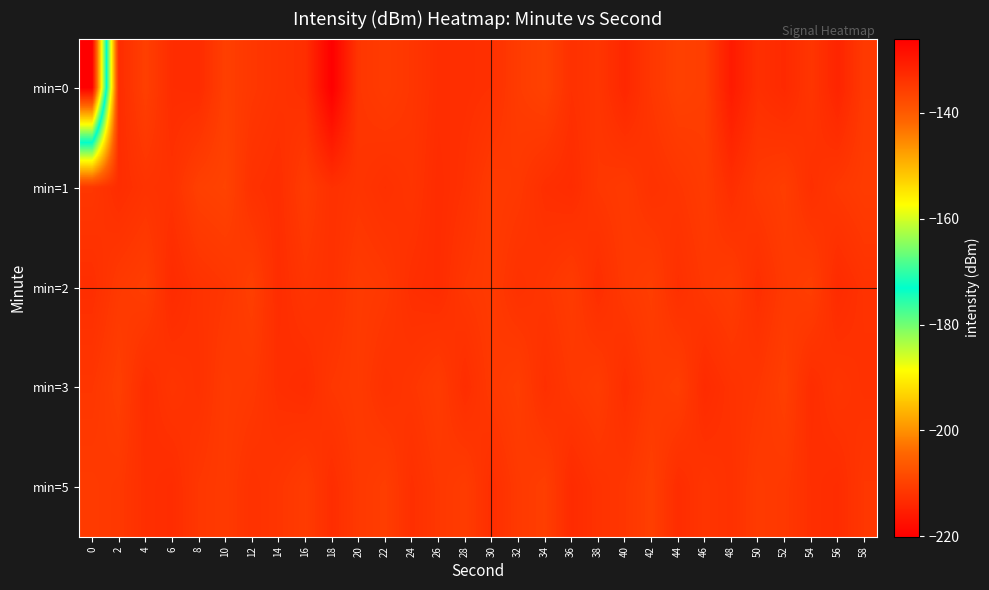

Reading right to left, list all the values displayed in this chart.

min=0: 58=-135.0	56=-131.7	54=-134.3	52=-132.5	50=-133.4	48=-130.2	46=-135.6	44=-136.0	42=-134.5	40=-132.1	38=-134.3	36=-133.5	34=-136.2	32=-135.3	30=-133.5	28=-133.2	26=-133.1	24=-134.4	22=-135.2	20=-134.4	18=-126.0	16=-133.3	14=-133.9	12=-134.6	10=-135.8	8=-132.8	6=-133.0	4=-135.8	2=-132.9	0=-220.1
min=1: 58=-135.3	56=-134.6	54=-133.4	52=-135.5	50=-134.8	48=-133.1	46=-135.2	44=-134.3	42=-133.7	40=-135.0	38=-134.5	36=-132.9	34=-133.3	32=-134.7	30=-135.1	28=-133.6	26=-132.8	24=-134.1	22=-133.5	20=-134.2	18=-133.5	16=-135.2	14=-133.2	12=-133.7	10=-136.3	8=-135.8	6=-133.7	4=-134.0	2=-133.0	0=-134.5
min=2: 58=-133.8	56=-132.7	54=-135.6	52=-134.9	50=-133.2	48=-135.3	46=-134.6	44=-133.4	42=-135.5	40=-134.8	38=-133.1	36=-135.2	34=-134.3	32=-133.7	30=-135.0	28=-134.5	26=-132.9	24=-133.3	22=-134.7	20=-135.1	18=-133.6	16=-134.2	14=-133.0	12=-135.7	10=-134.4	8=-133.8	6=-132.7	4=-135.6	2=-134.9	0=-133.2
min=3: 58=-133.6	56=-134.2	54=-133.0	52=-135.7	50=-134.4	48=-133.8	46=-132.7	44=-135.6	42=-134.9	40=-133.2	38=-135.3	36=-134.6	34=-133.4	32=-135.5	30=-134.8	28=-133.1	26=-135.2	24=-134.3	22=-133.7	20=-135.0	18=-134.5	16=-132.9	14=-133.3	12=-134.7	10=-135.1	8=-133.6	6=-134.2	4=-133.0	2=-135.7	0=-134.4
min=5: 58=-134.5	56=-132.9	54=-133.3	52=-134.7	50=-135.1	48=-133.6	46=-134.2	44=-133.0	42=-135.7	40=-134.4	38=-133.8	36=-132.7	34=-135.6	32=-134.9	30=-133.2	28=-135.3	26=-134.6	24=-133.4	22=-135.5	20=-134.8	18=-133.1	16=-135.2	14=-134.3	12=-133.7	10=-135.0	8=-134.5	6=-132.9	4=-133.3	2=-134.7	0=-135.1